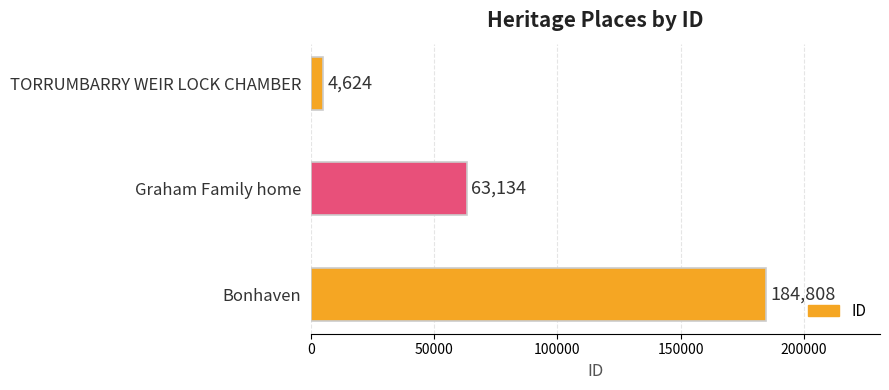

List the labels in order of value, smallest first.

TORRUMBARRY WEIR LOCK CHAMBER, Graham Family home, Bonhaven